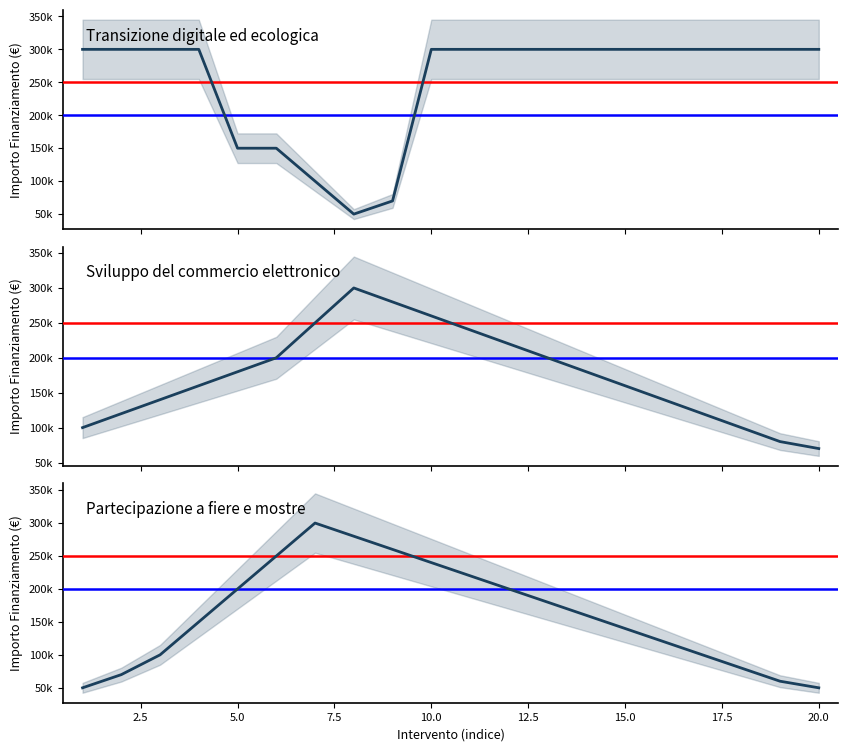

True or false: Sviluppo del commercio elettronico has more than 0 points higher than both neighbors.

True